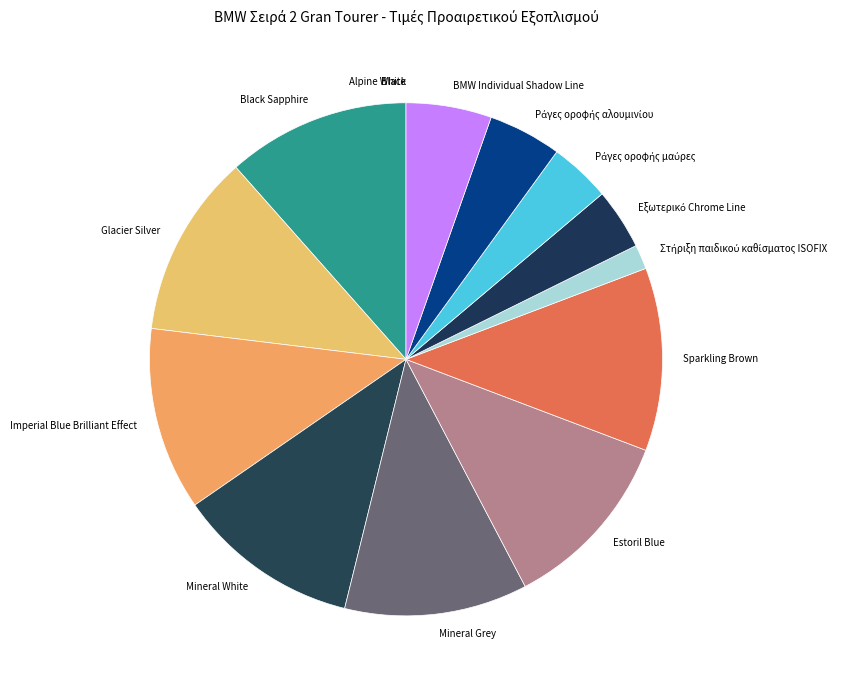

Does any single category account for the majority?

No